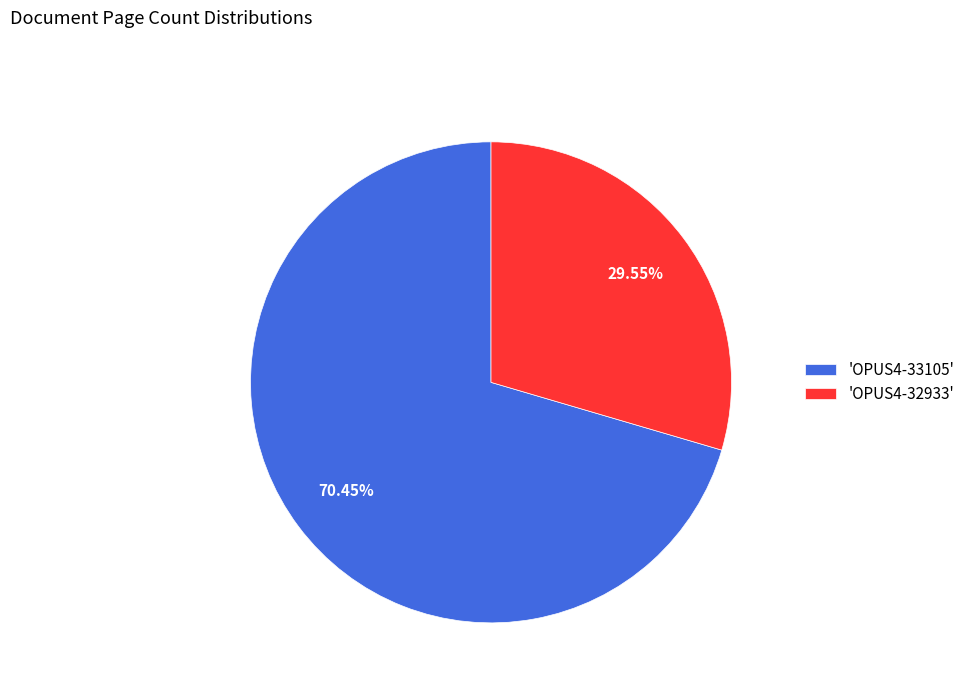

What is the ratio of the value at 'OPUS4-32933' to the value at 'OPUS4-33105'?

0.4